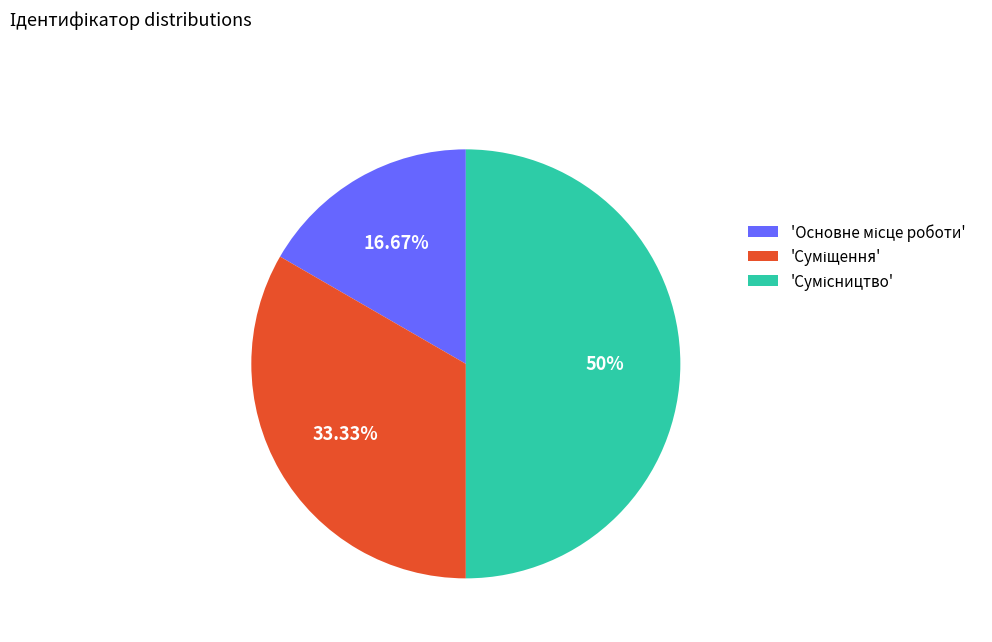

How many segments does this pie chart have?

3